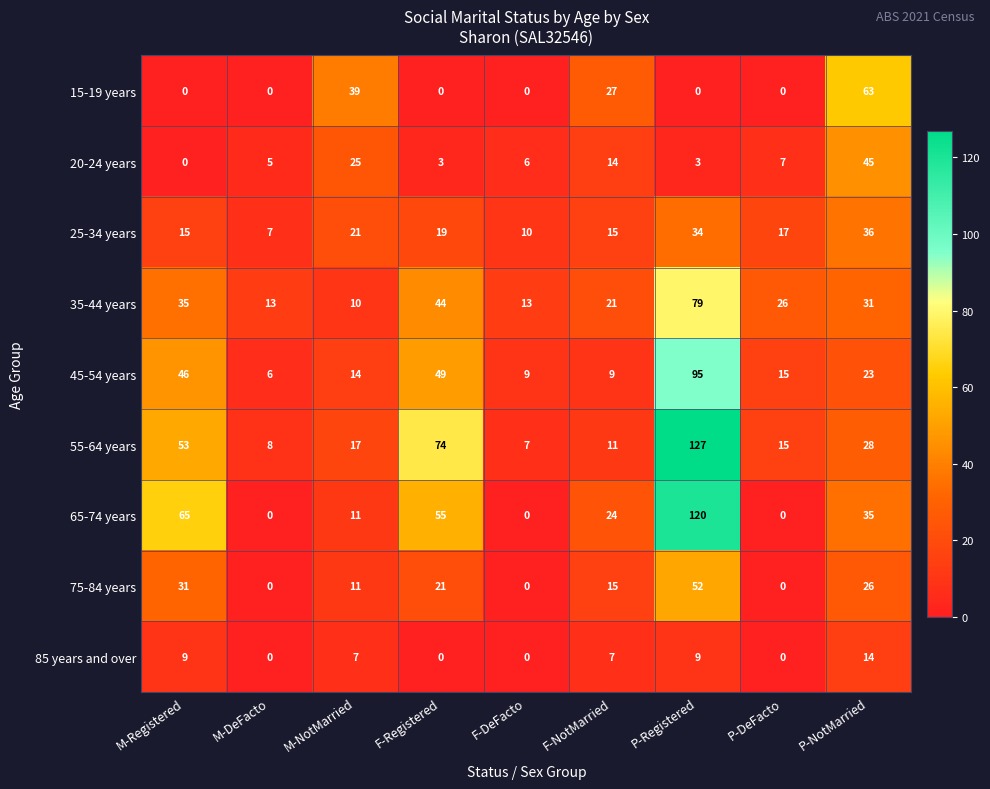

What is the sum of all 45-54 years values?

266